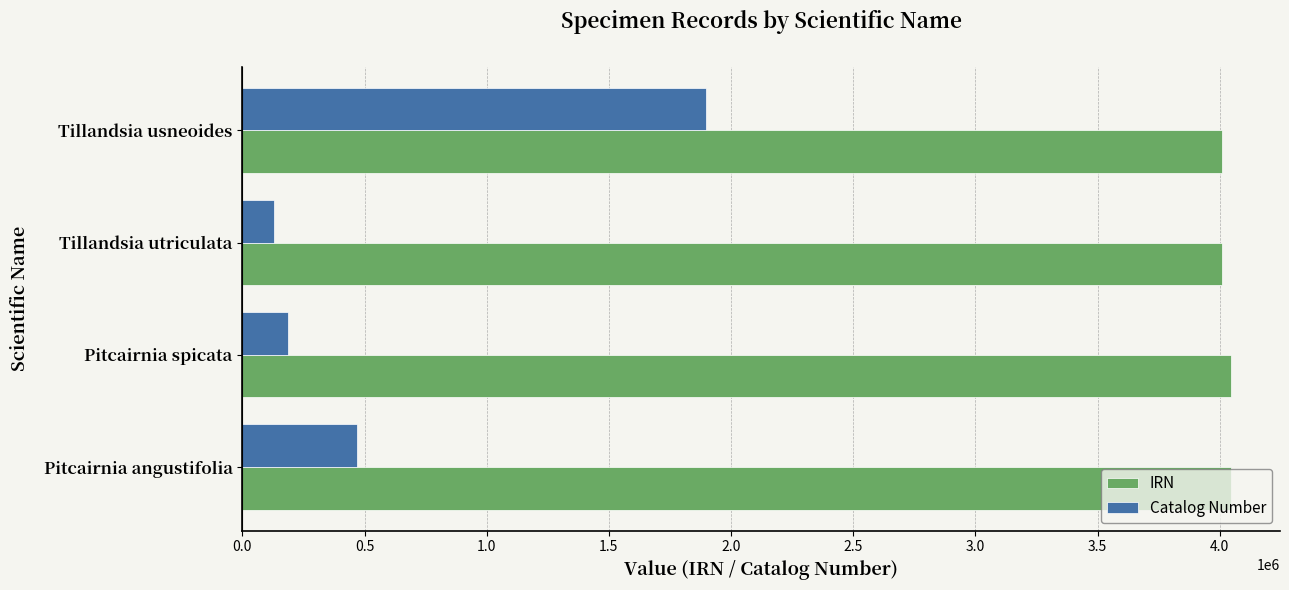

What is the minimum value shown in the chart?

131503